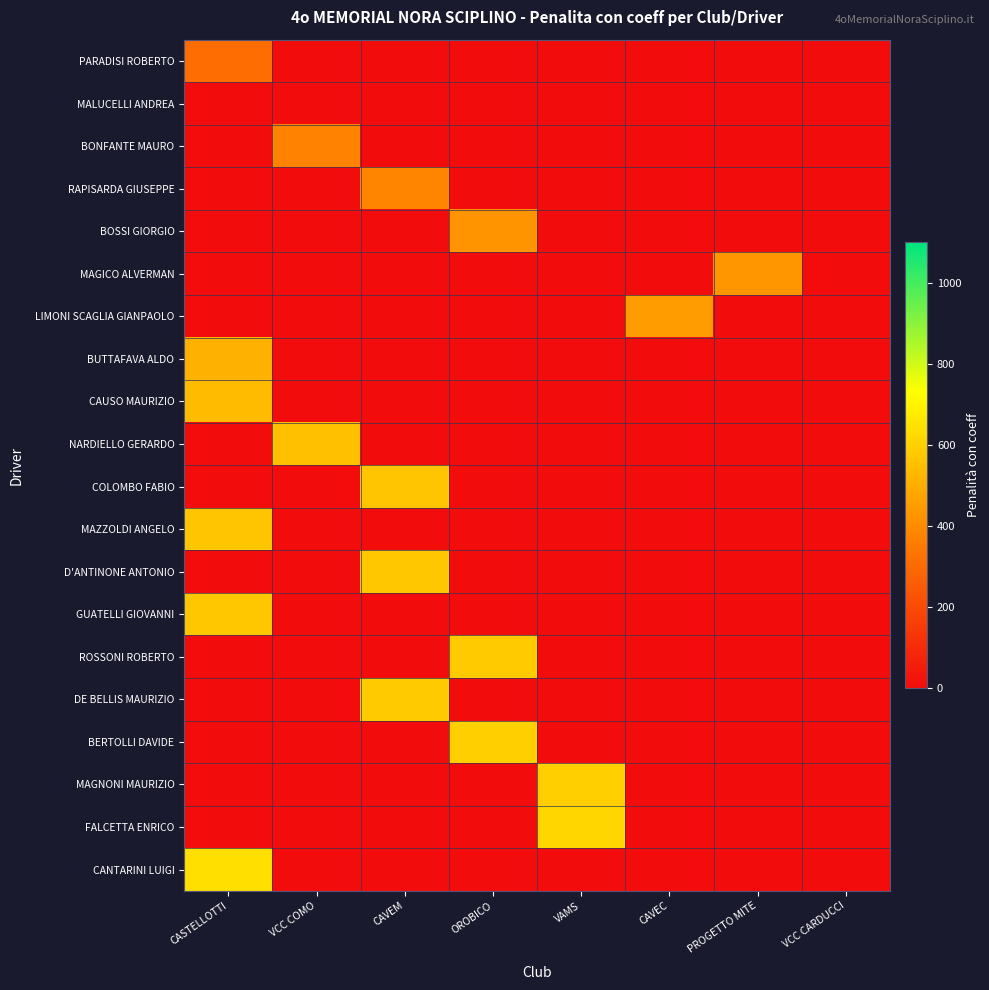

Which series changed the most between CAVEC and PROGETTO MITE?

LIMONI SCAGLIA GIANPAOLO